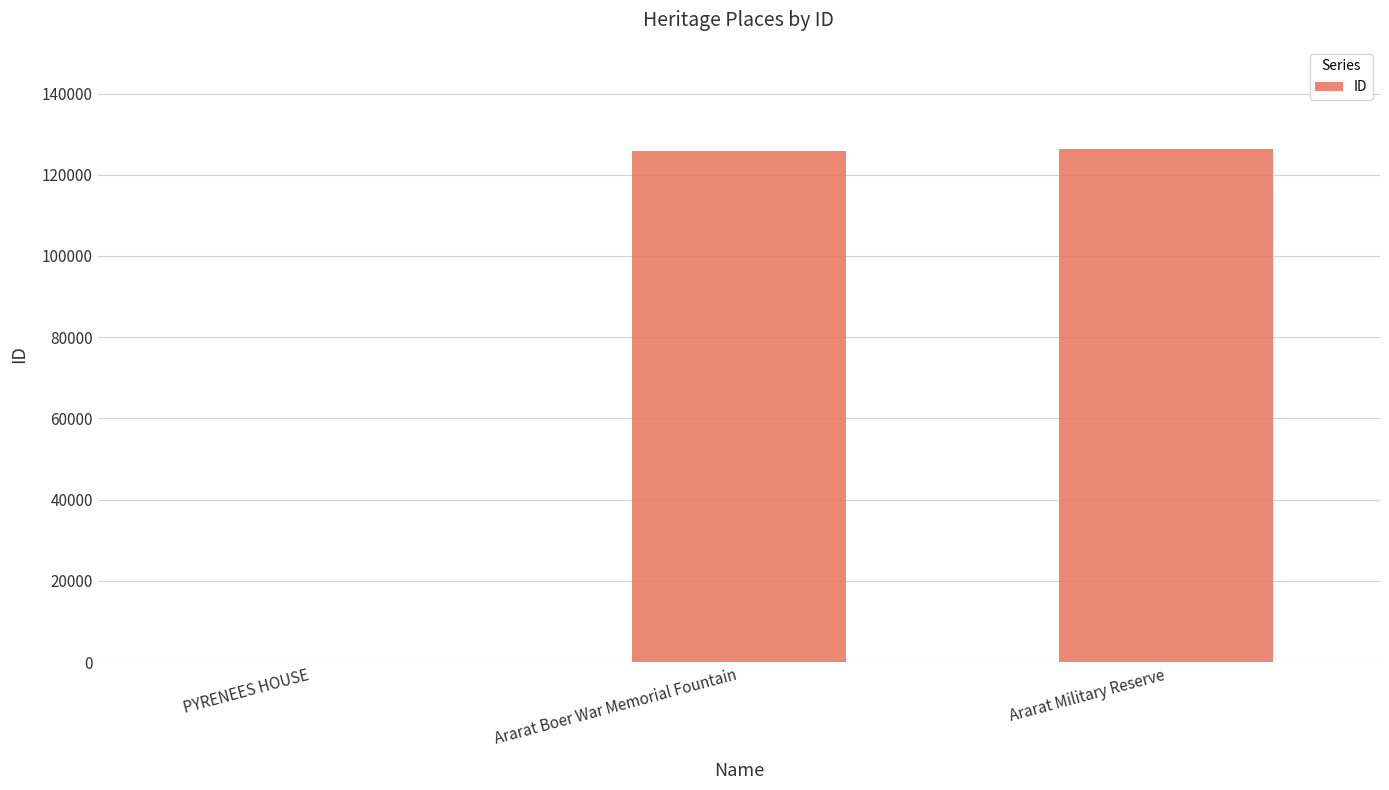

The value at Ararat Boer War Memorial Fountain is 35608. True or false?

False